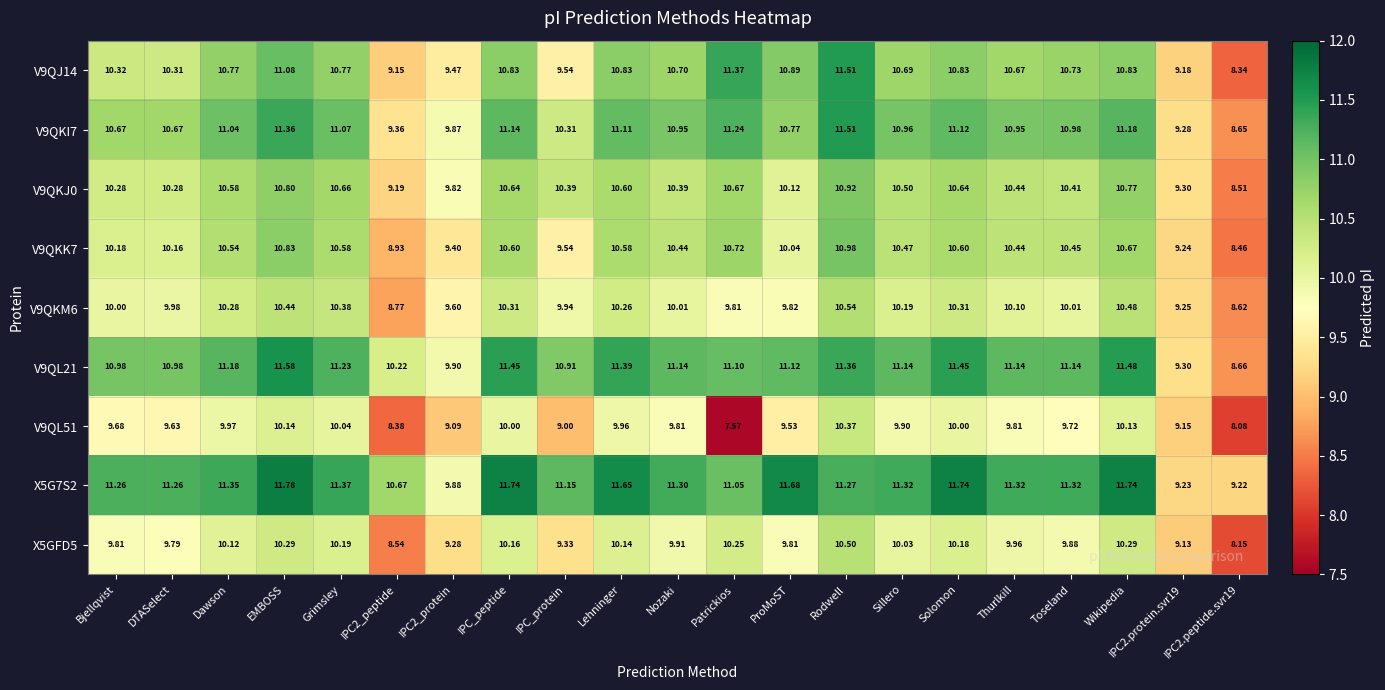

Which category has the highest value in the V9QKK7 series?

Rodwell